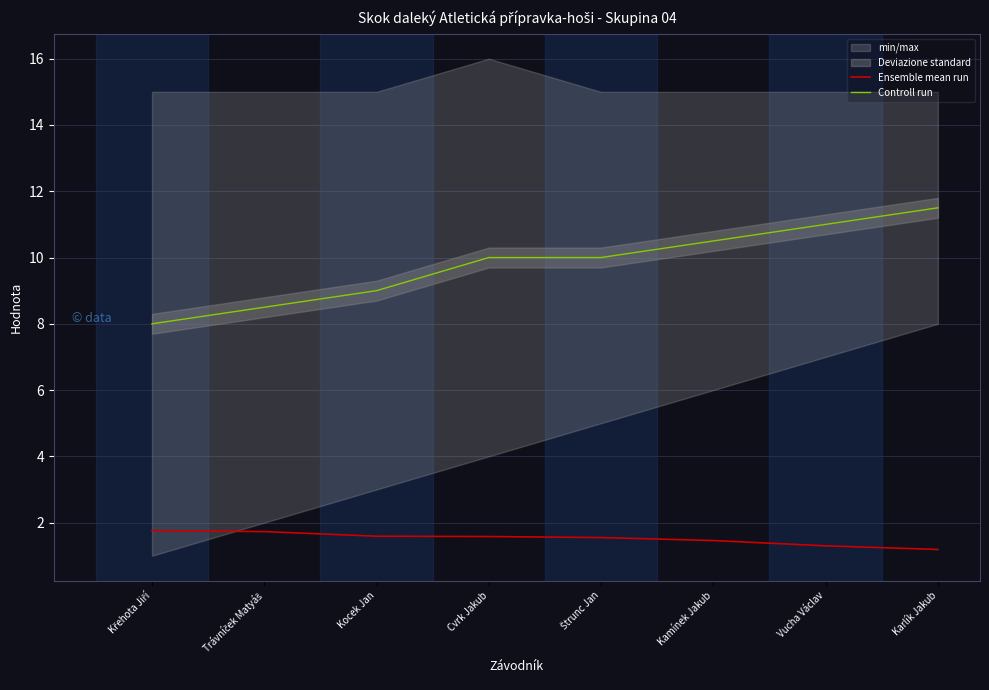

What is the sum of the Controll run values at Karlík Jakub and Štrunc Jan?

21.5